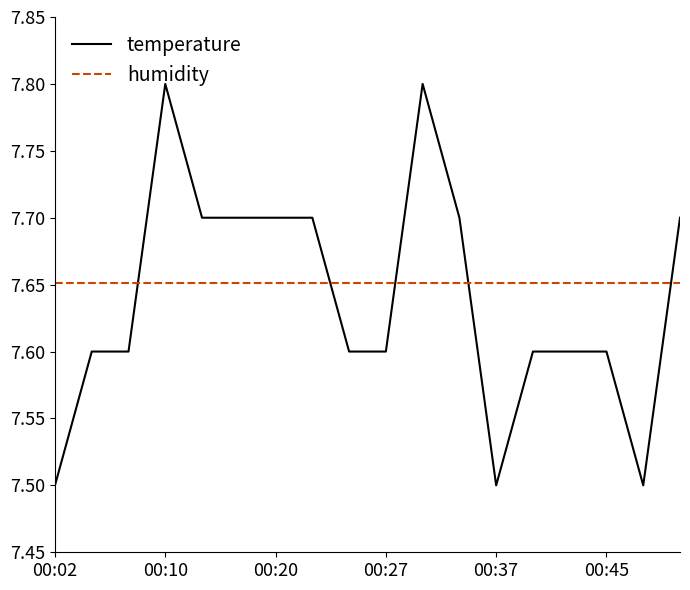

Which series has the widest spread of values?

temperature